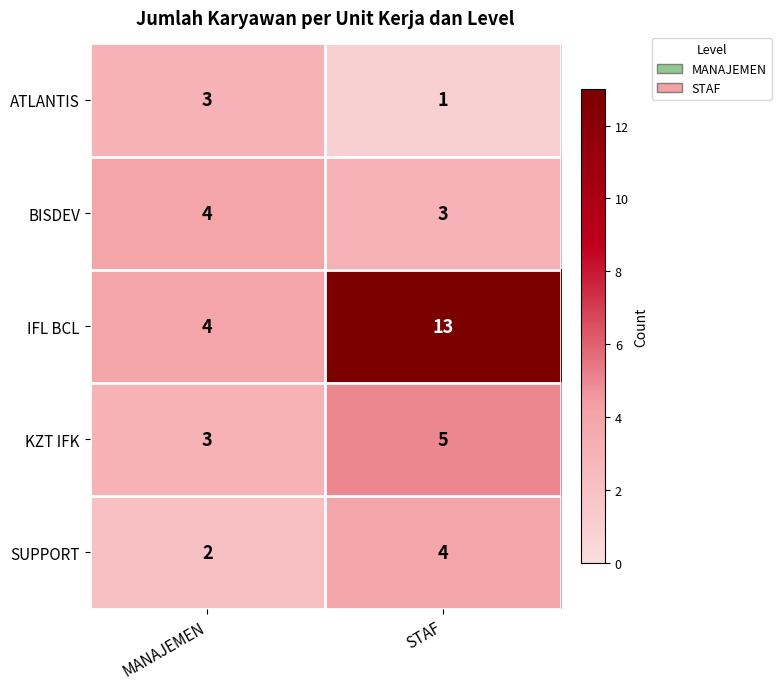

Which label corresponds to the largest value in the chart?

STAF